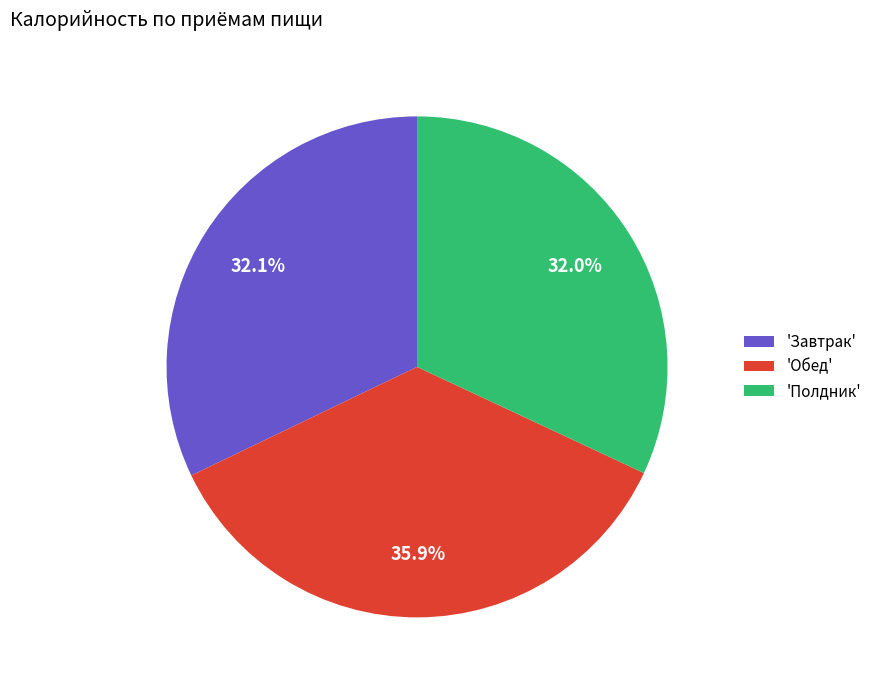

Which category has the biggest portion of the pie?

'Обед'